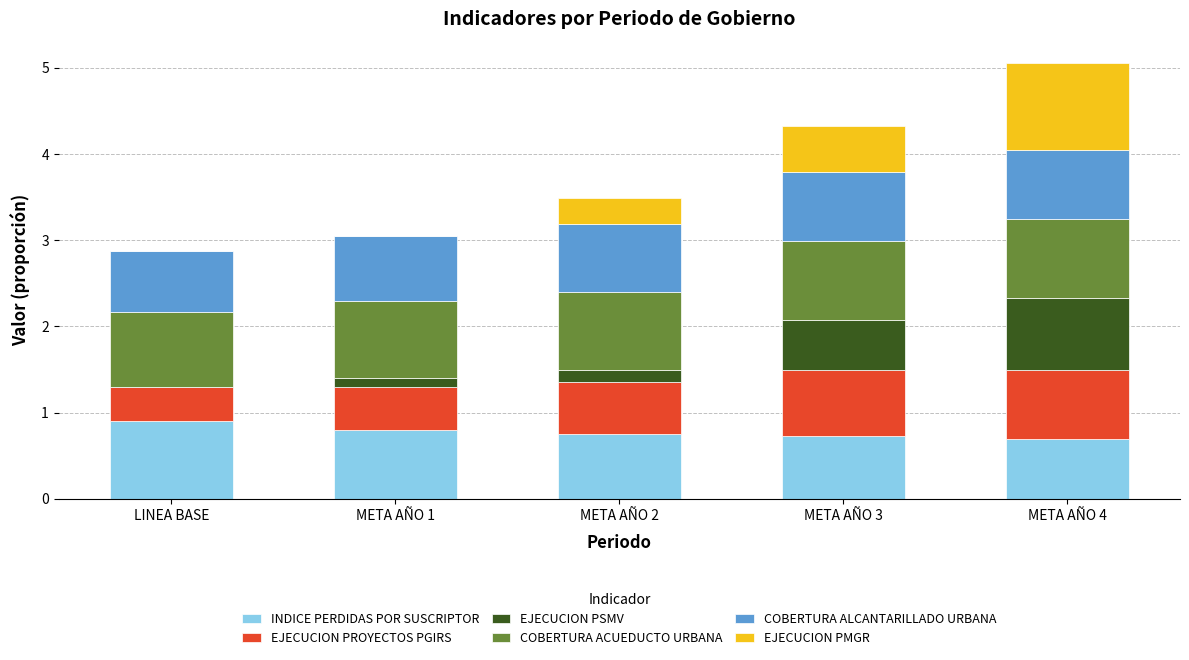

At which category is the sum across all series the highest?

META AÑO 4